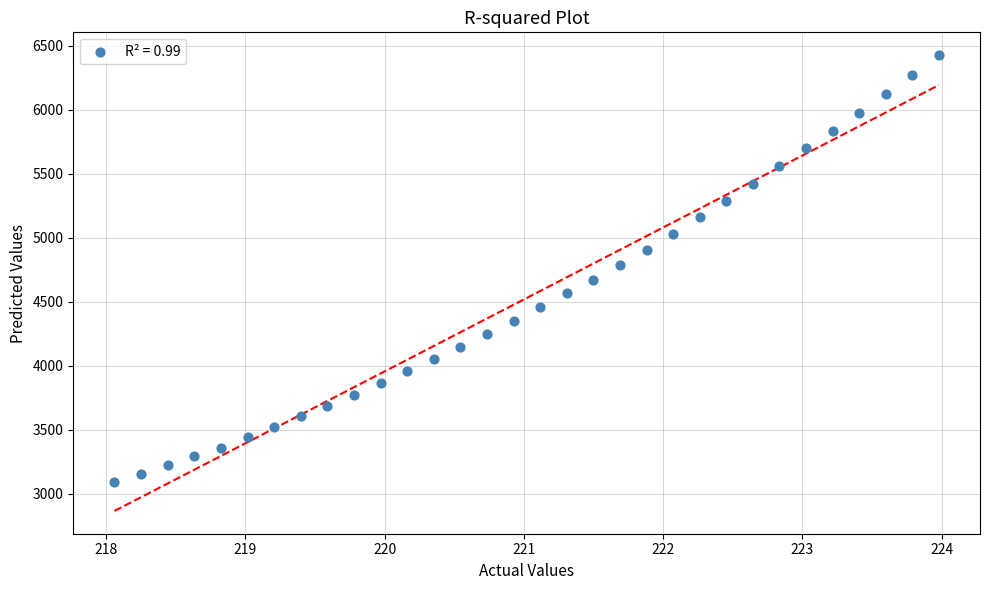

What is the range of X values (max minus min)?

5.9